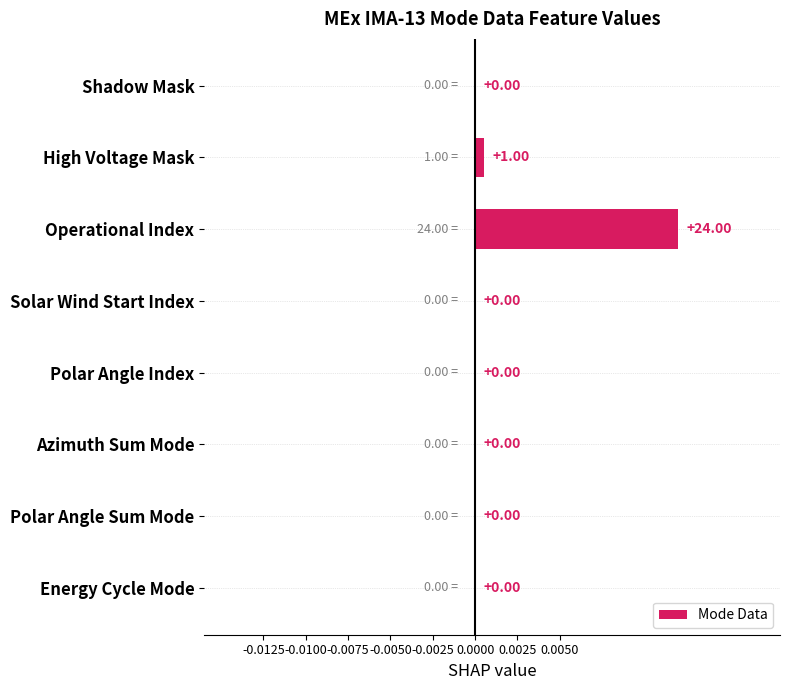

At which category does the chart reach its peak across all series?

Operational Index